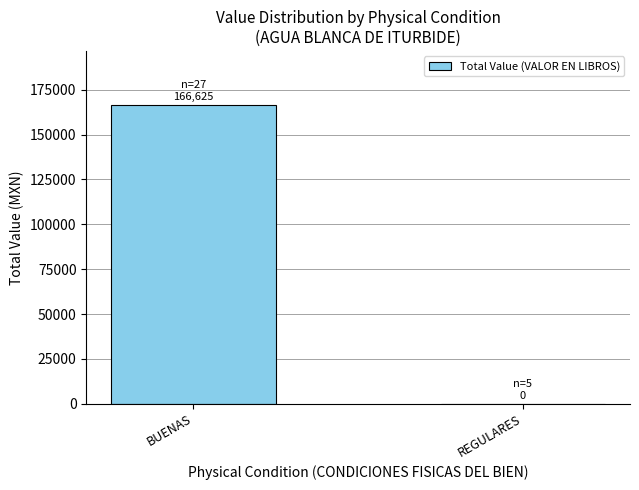

Reading left to right, transcribe all the data shown in this chart.

166625.4	0.0